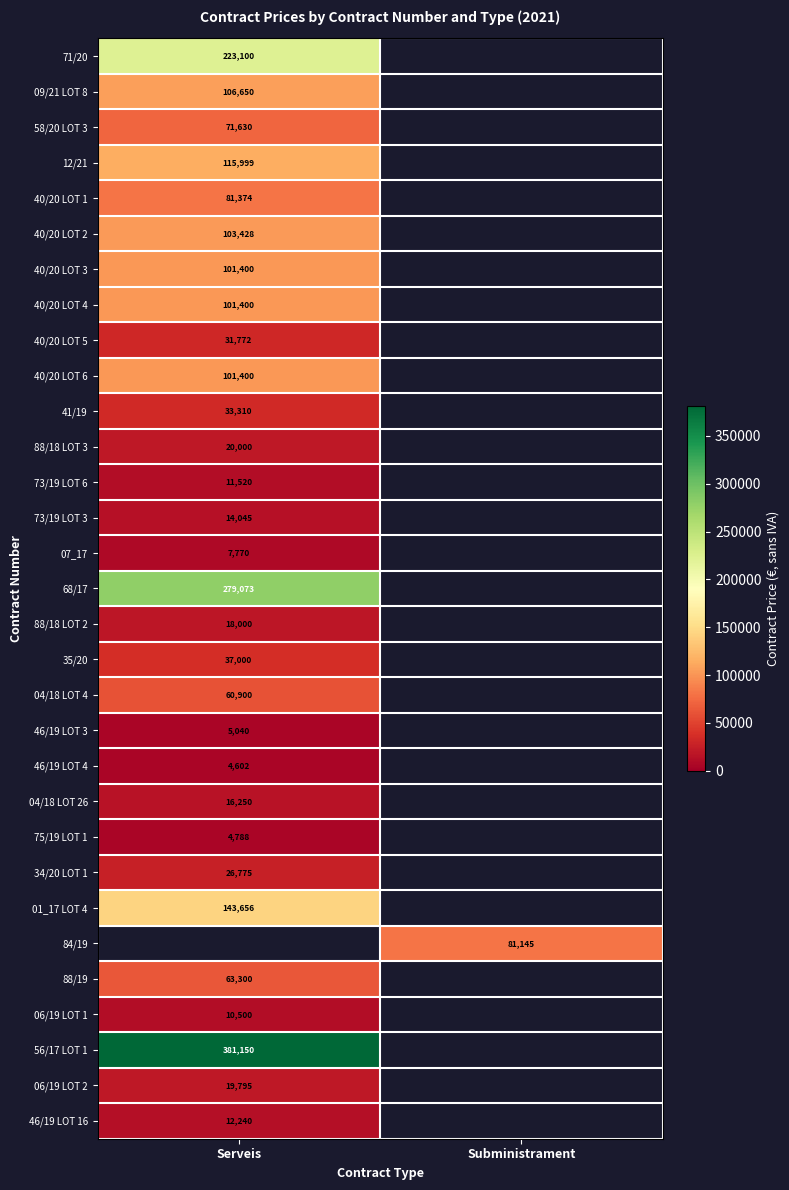

Which label corresponds to the smallest value in the chart?

Serveis